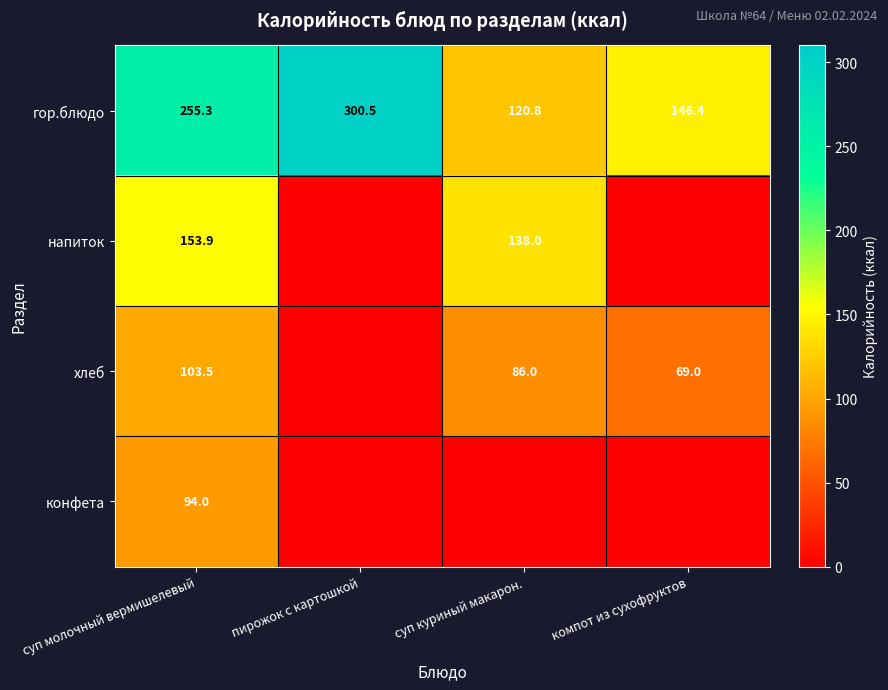

At which label does гор.блюдо reach its peak?

пирожок с картошкой